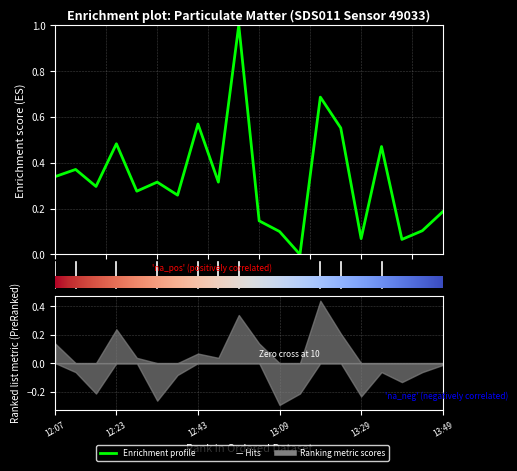

What is the label of the 19th point from the right?

12:13